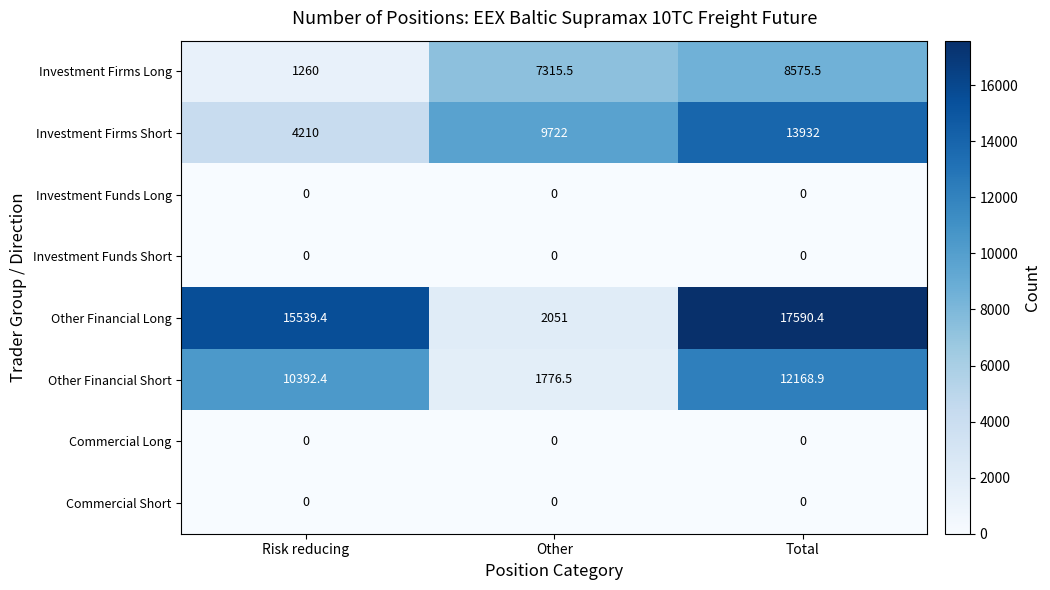

Which category has the highest value across all series?

Total